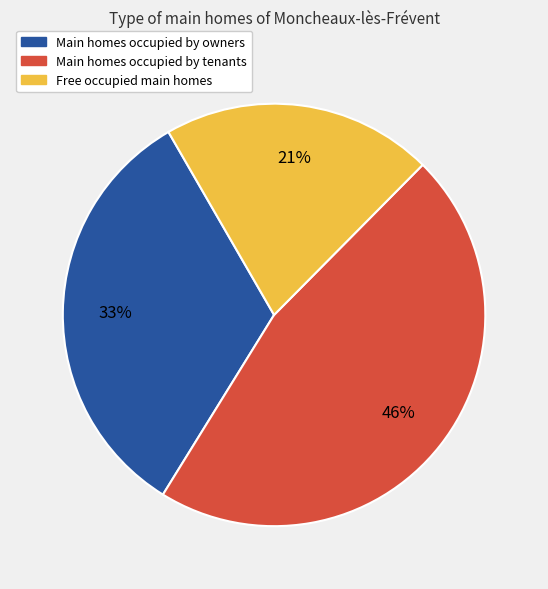

Is there a majority slice in this chart?

No